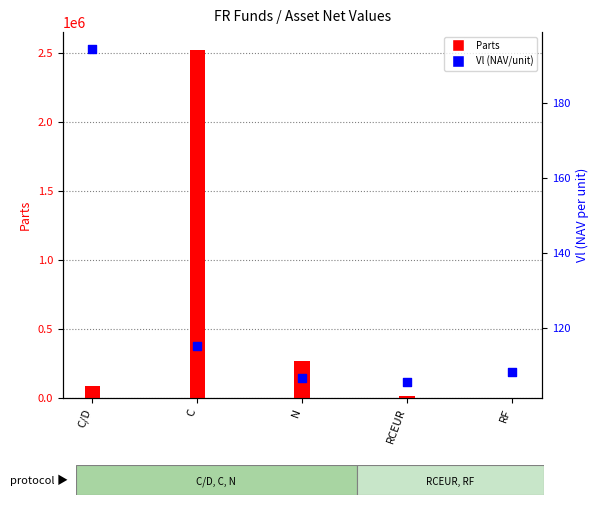

At which category is the sum across all series the highest?

C